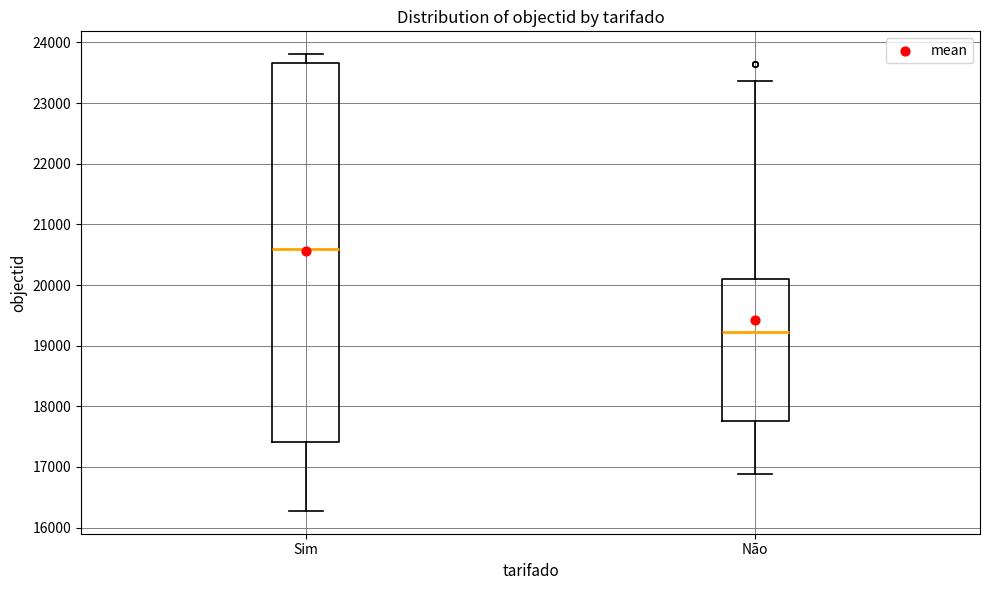

Which box has the lowest median line?

Não